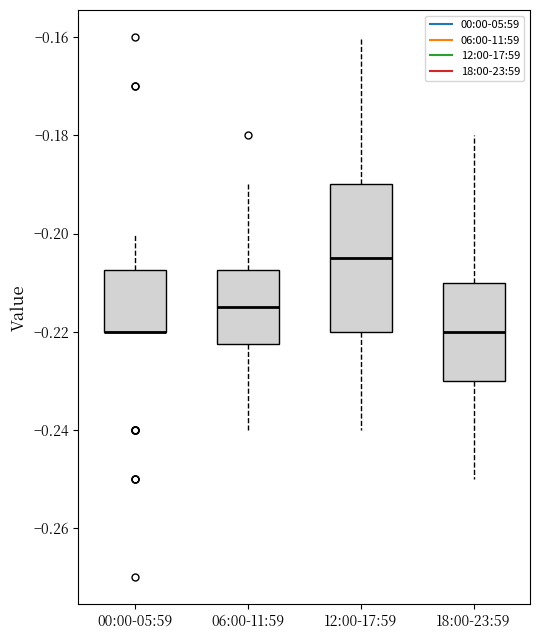

Reading left to right, transcribe this box plot: for each box, give where its median line is, the range the box spans, and where its two whiskers end, as read against the y-axis. The values are not printed on the chart, so give them approximately, as read against the axis.

00:00-05:59: median -0.220 (drawn on the box's lower edge), box -0.220 to -0.208, whiskers -0.220 to -0.200
06:00-11:59: median -0.214, box -0.222 to -0.208, whiskers -0.240 to -0.190
12:00-17:59: median -0.204, box -0.220 to -0.190, whiskers -0.240 to -0.160
18:00-23:59: median -0.220, box -0.230 to -0.210, whiskers -0.250 to -0.180